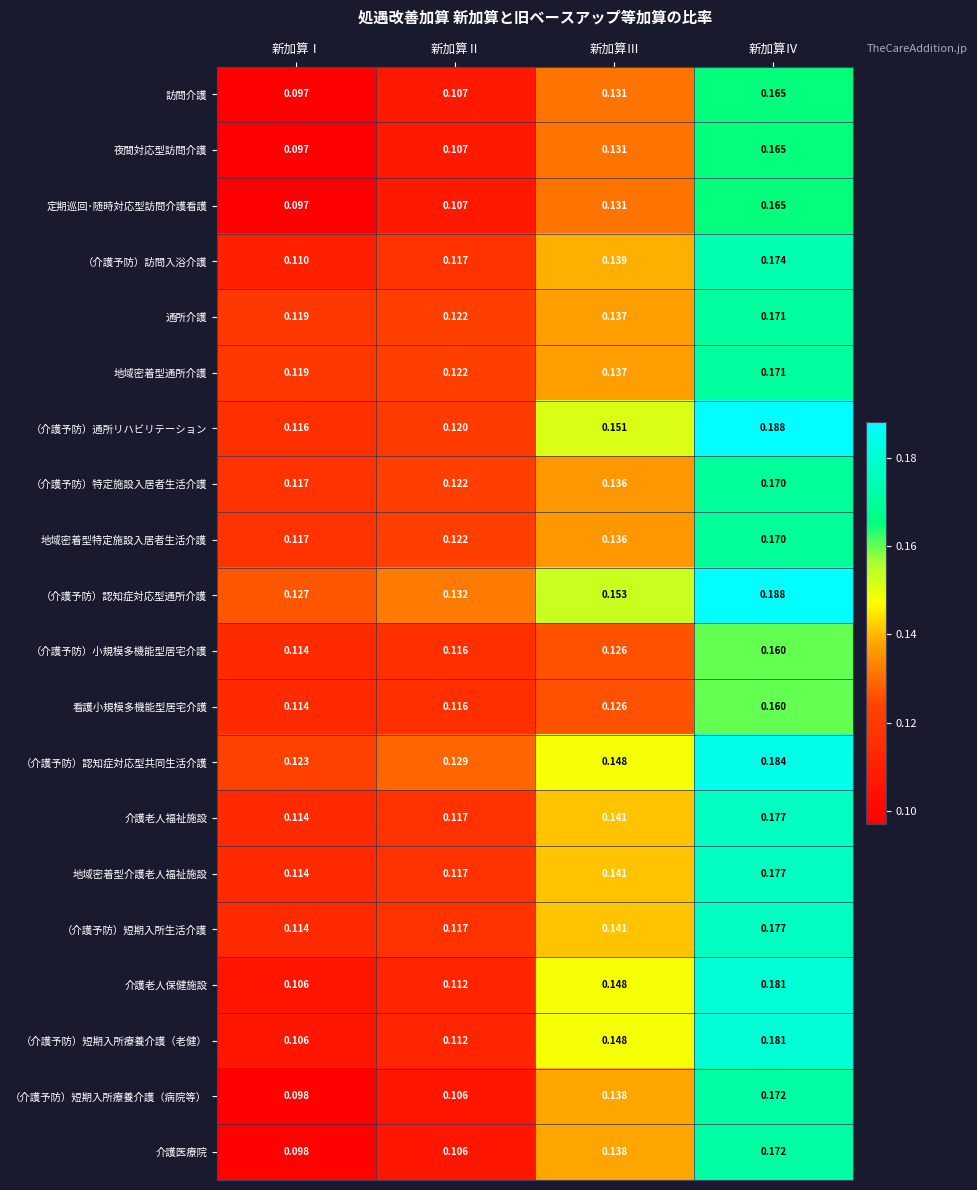

Which series has the largest total across all categories?

（介護予防）認知症対応型通所介護